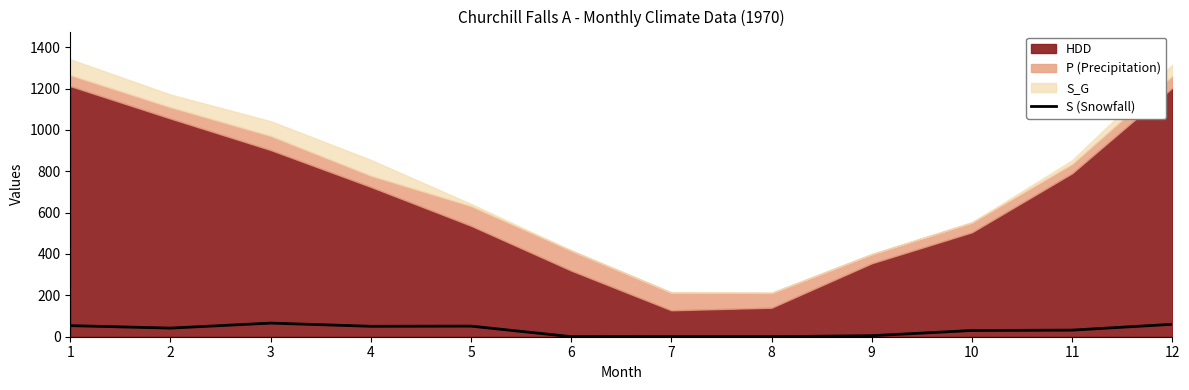

The value at 8 is -24.3. True or false?

False